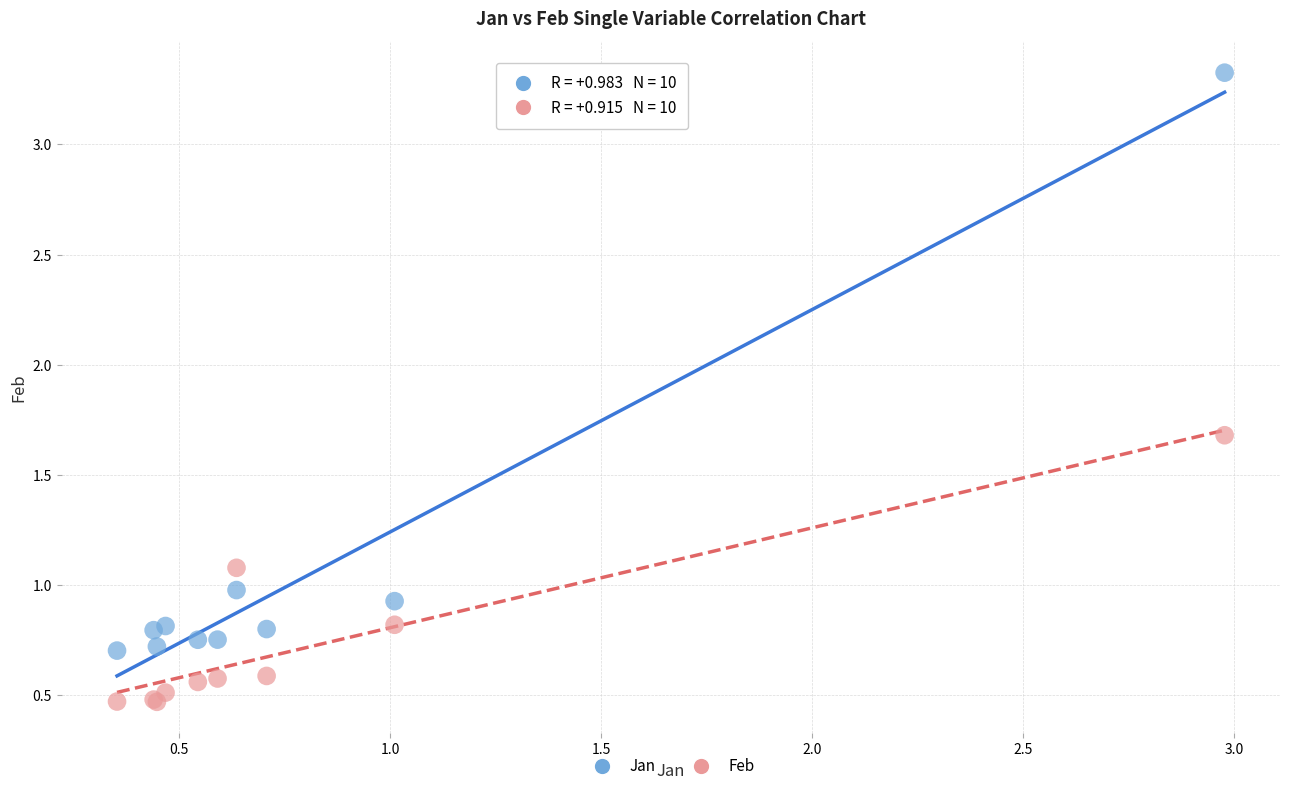

In the Jan series, what Y value is closest to 2?

1.0